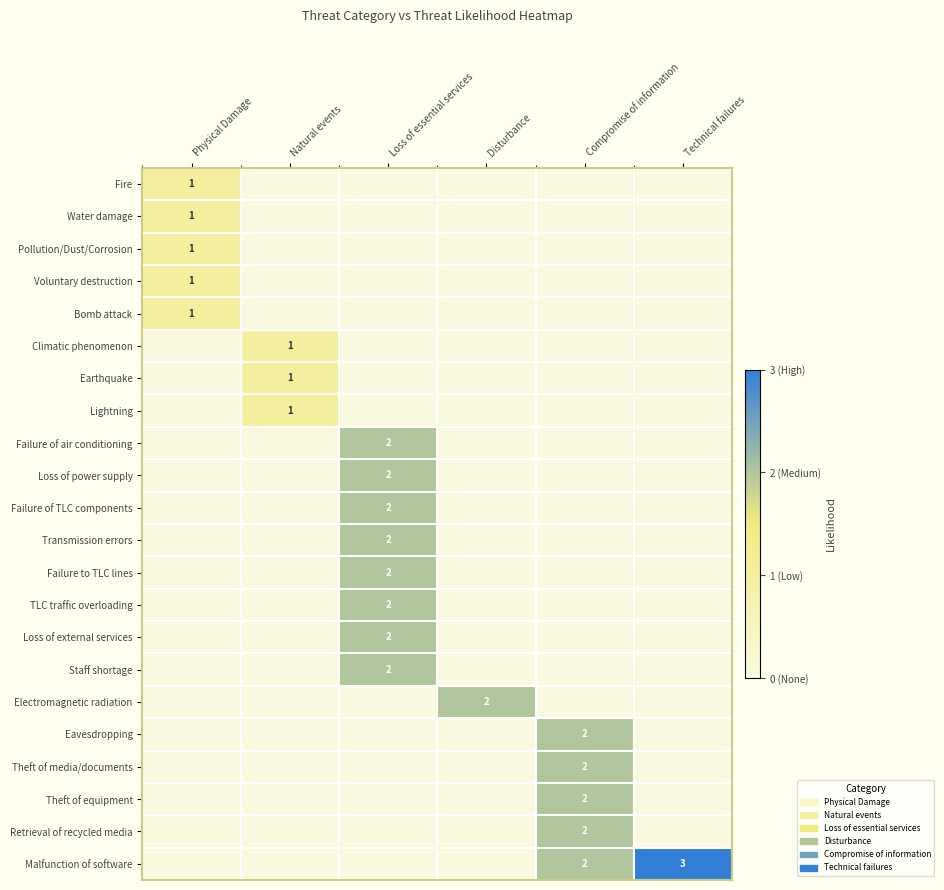

The value of Pollution/Dust/Corrosion at Physical Damage is 2. True or false?

False